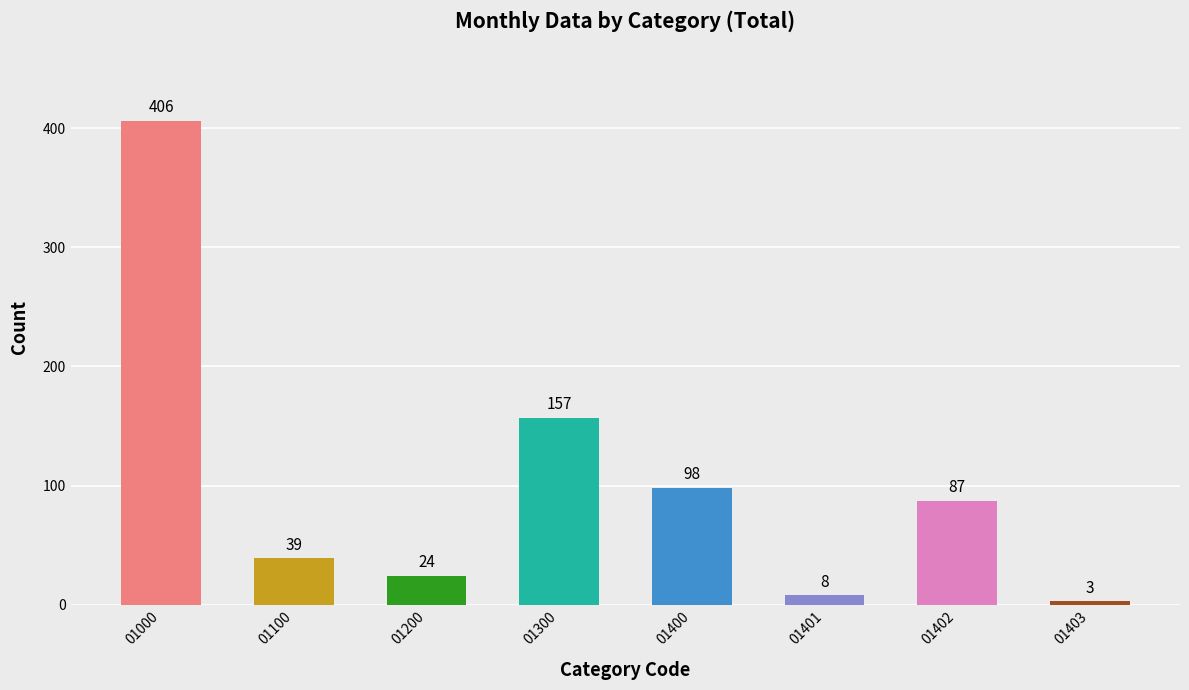

Reading left to right, list all the values displayed in this chart.

01000=406	01100=39	01200=24	01300=157	01400=98	01401=8	01402=87	01403=3